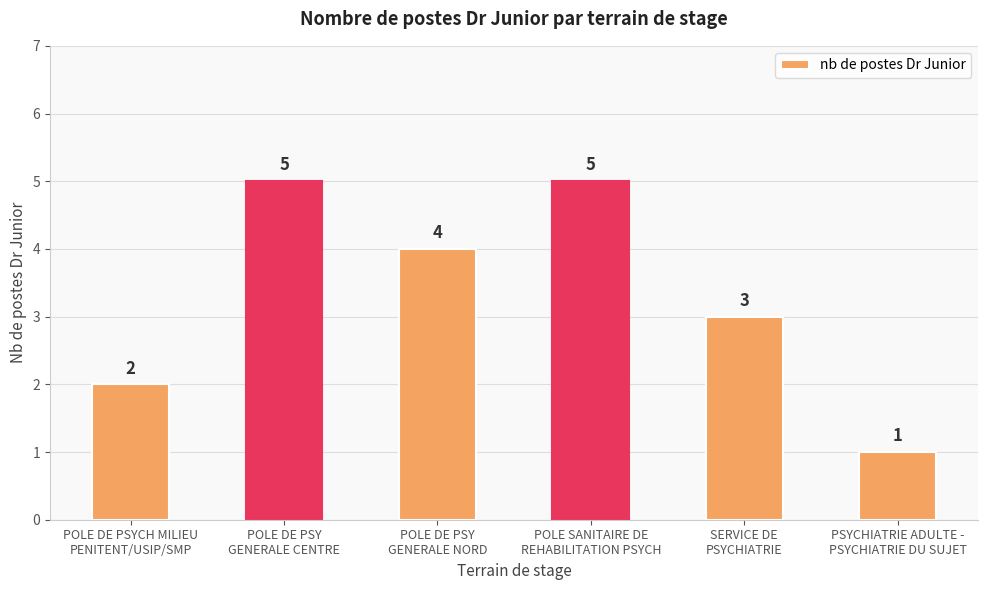

What is the label of the 1st bar from the right?

PSYCHIATRIE ADULTE -
PSYCHIATRIE DU SUJET